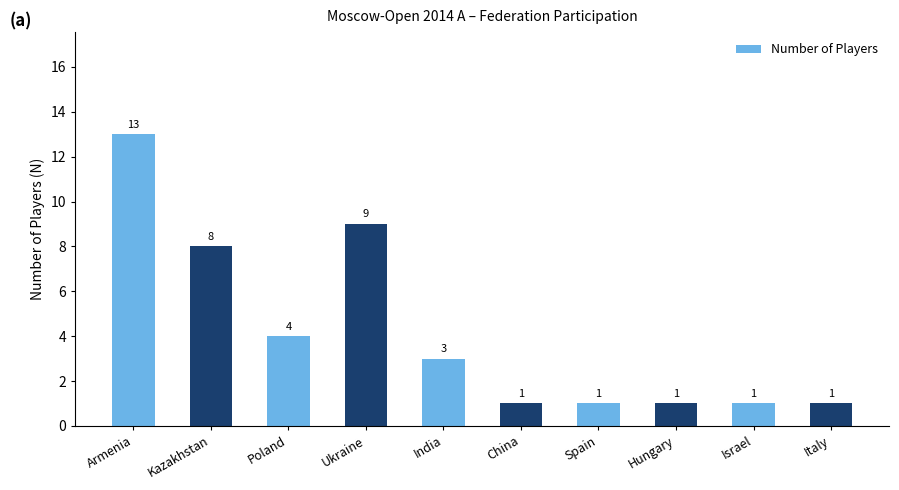

What is the ratio of the value at Armenia to the value at Italy?

13.0